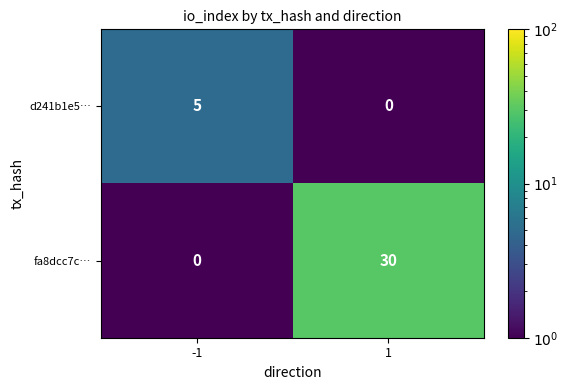

Which category has the highest value across all series?

1